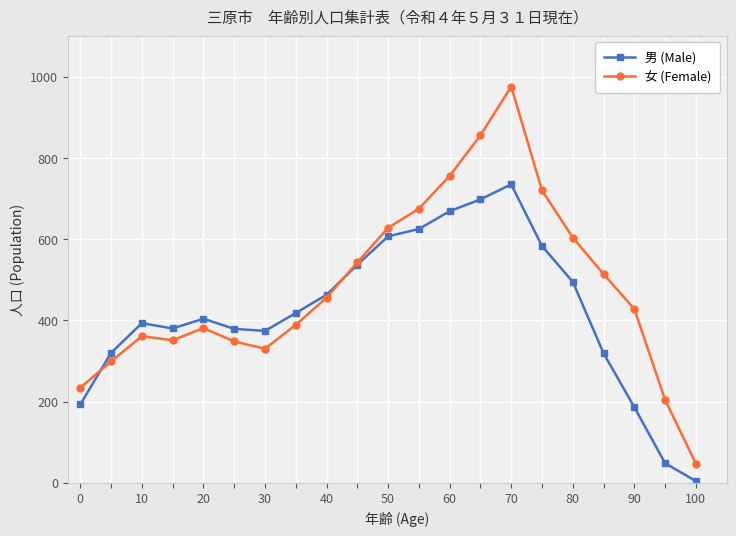

What is the greatest value displayed?

976